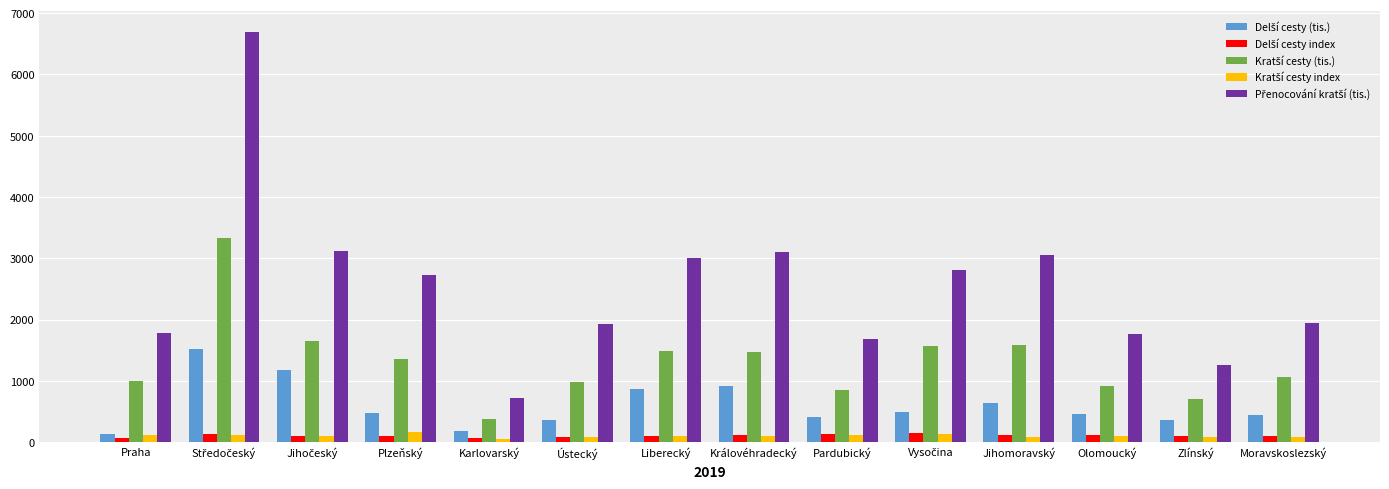

What is the sum of the Delší cesty index values at Ústecký and Moravskoslezský?

187.2